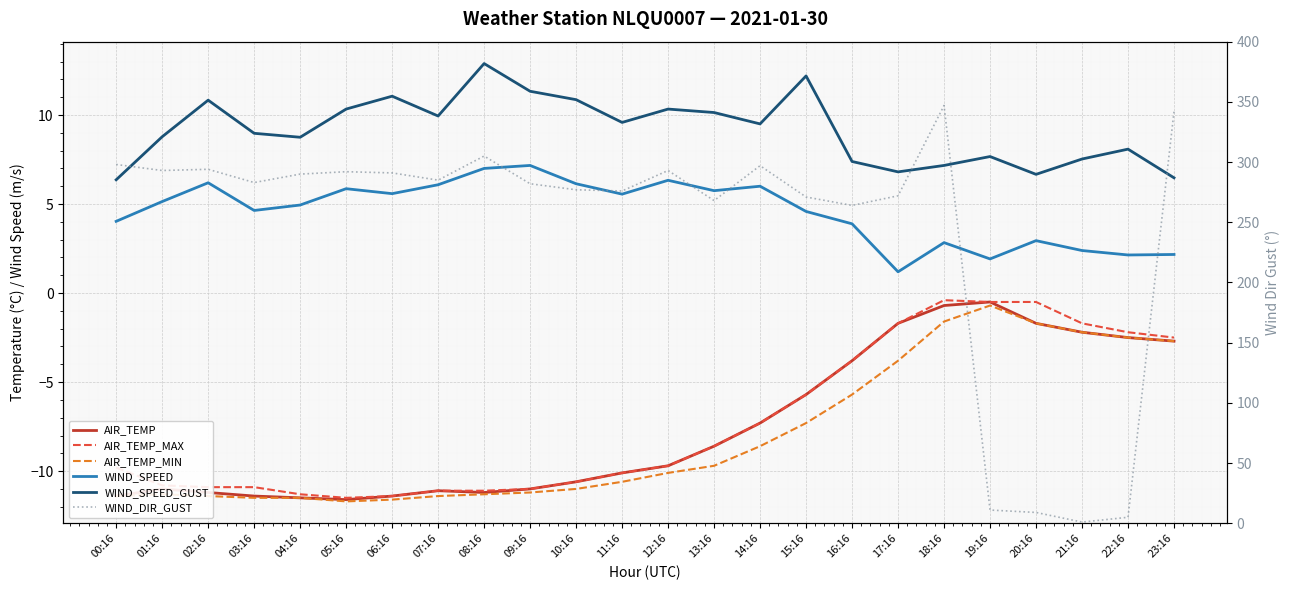

What is the maximum value shown in the chart?

347.0